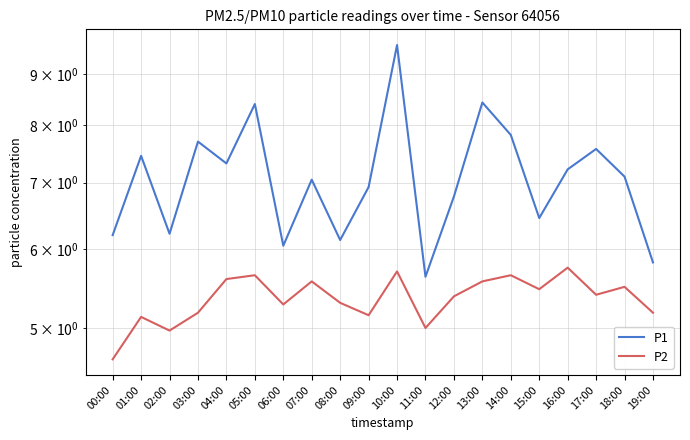

At how many categories does at least one series exceed 5?

20